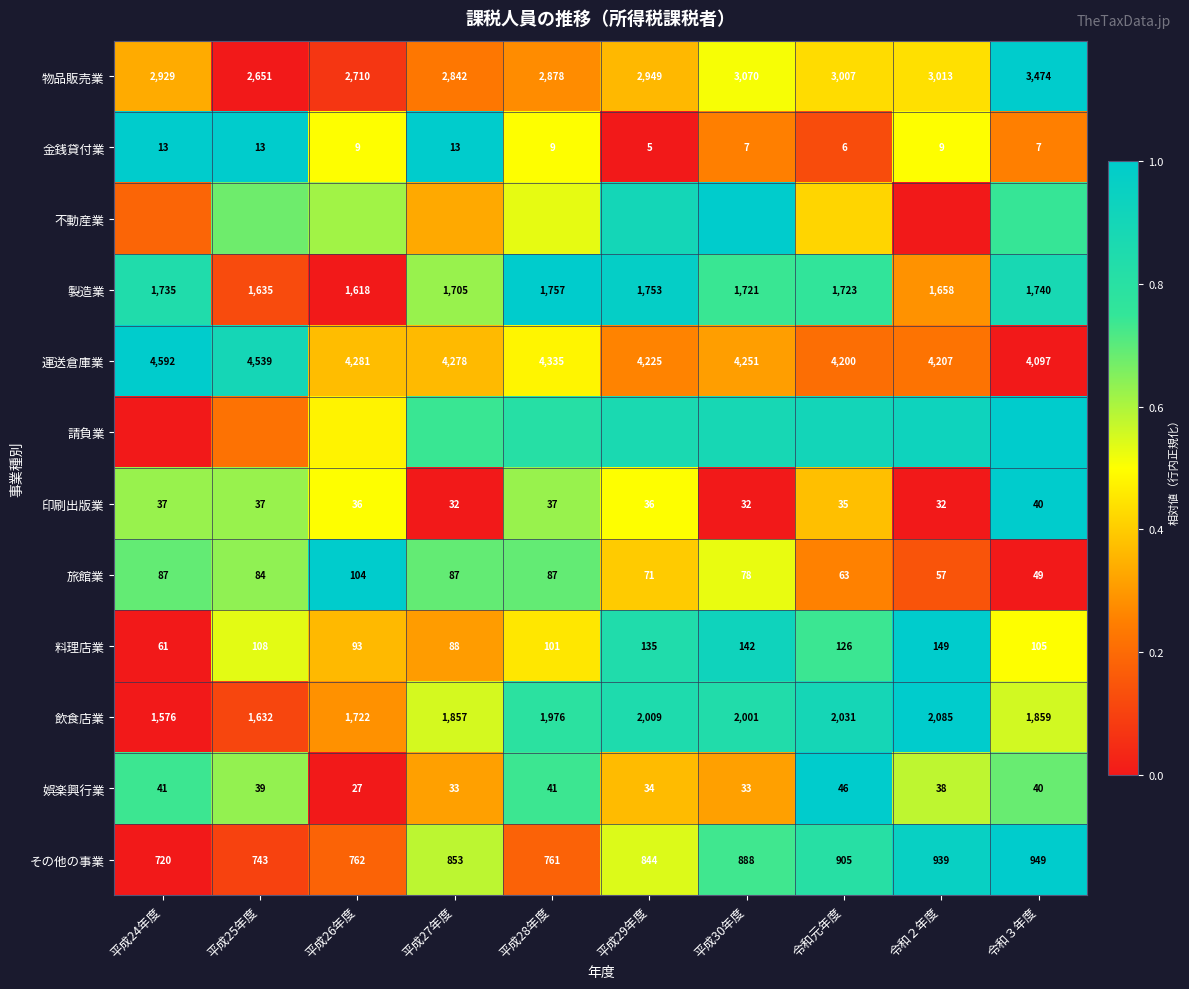

List the labels in order of 金銭貸付業 value, largest first.

平成24年度, 平成25年度, 平成27年度, 平成26年度, 平成28年度, 令和２年度, 平成30年度, 令和３年度, 令和元年度, 平成29年度